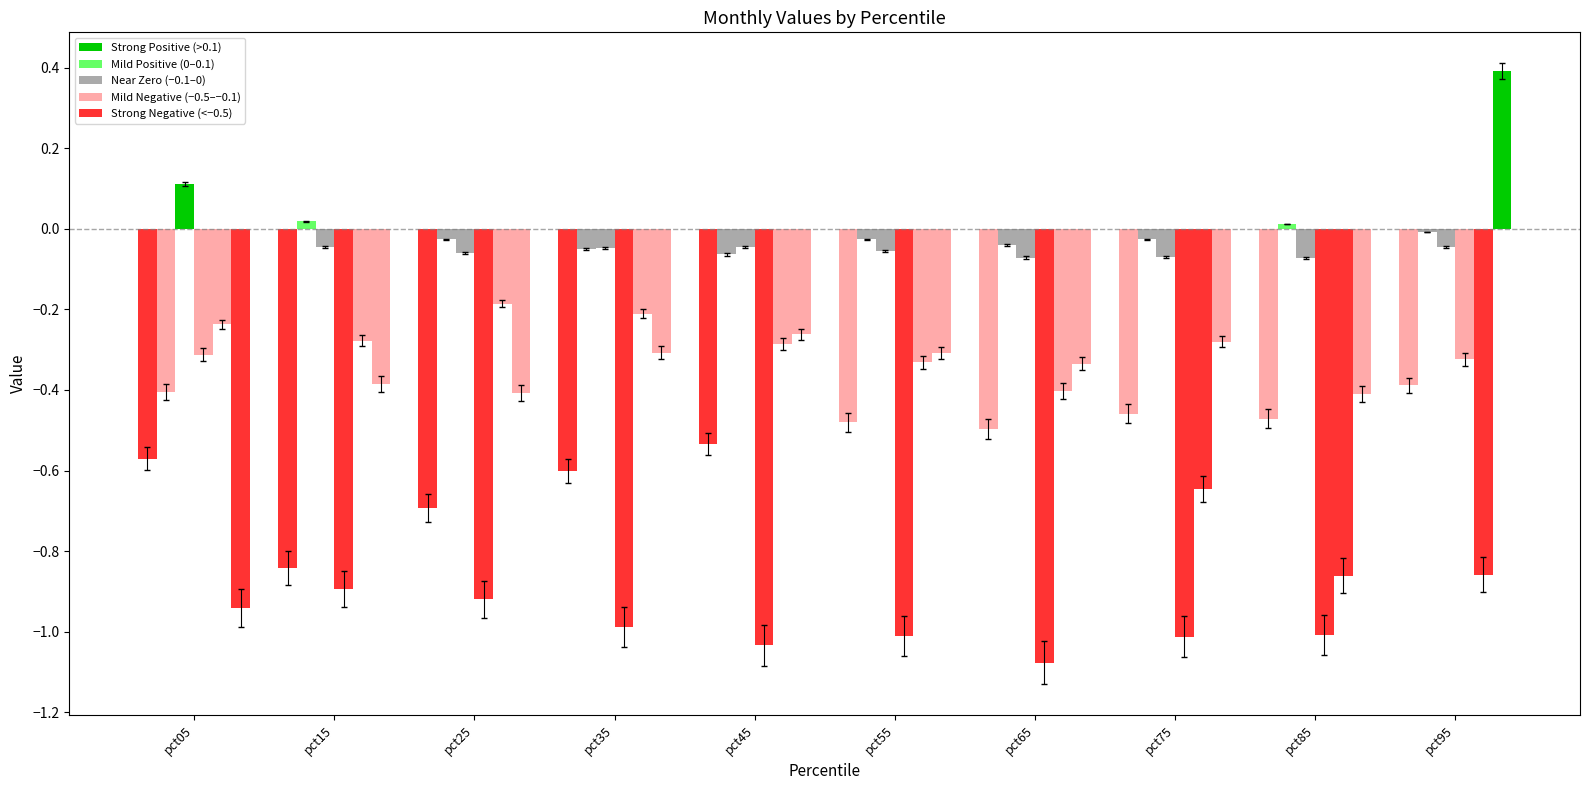

How many distinct data groups are displayed?

6